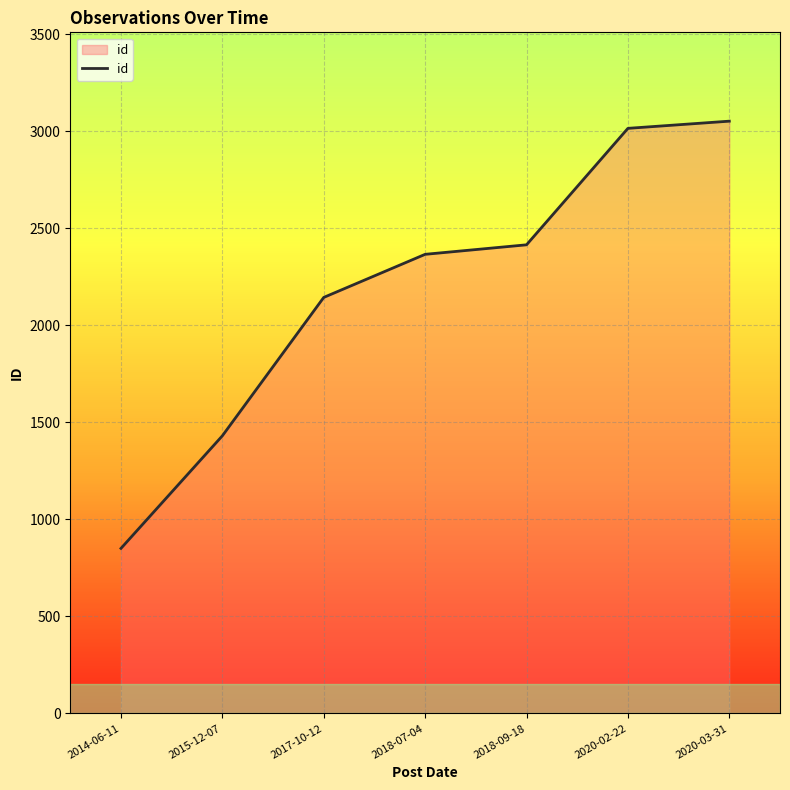

Rank the categories by value from highest to lowest.

2020-03-31, 2020-02-22, 2018-09-18, 2018-07-04, 2017-10-12, 2015-12-07, 2014-06-11